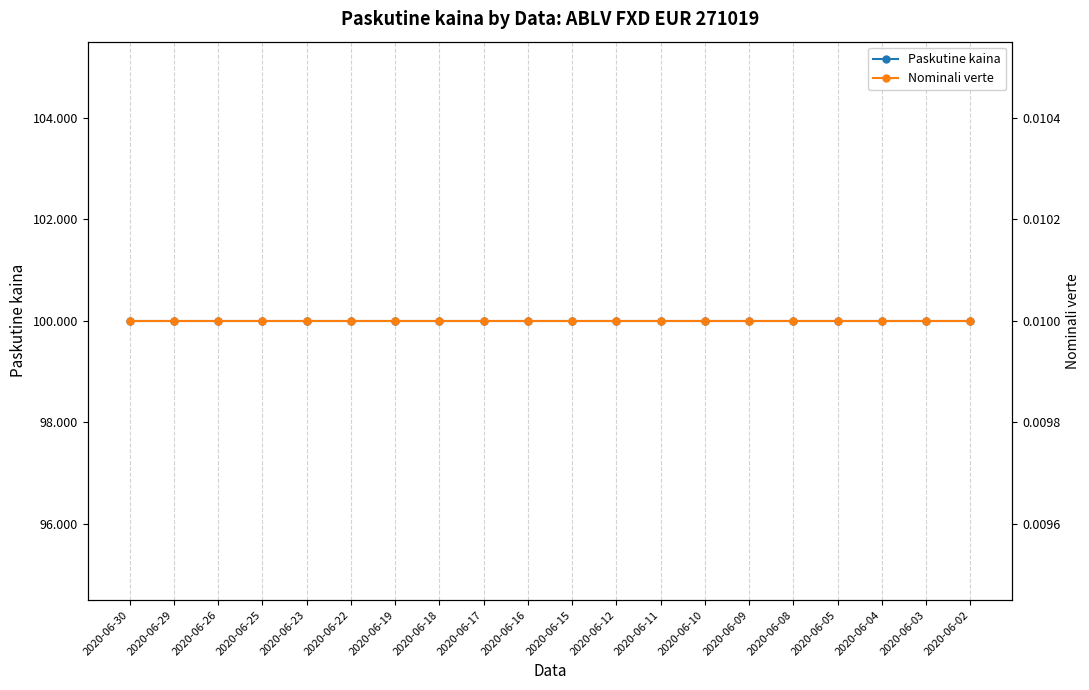

At which category is the sum across all series the highest?

2020-06-30